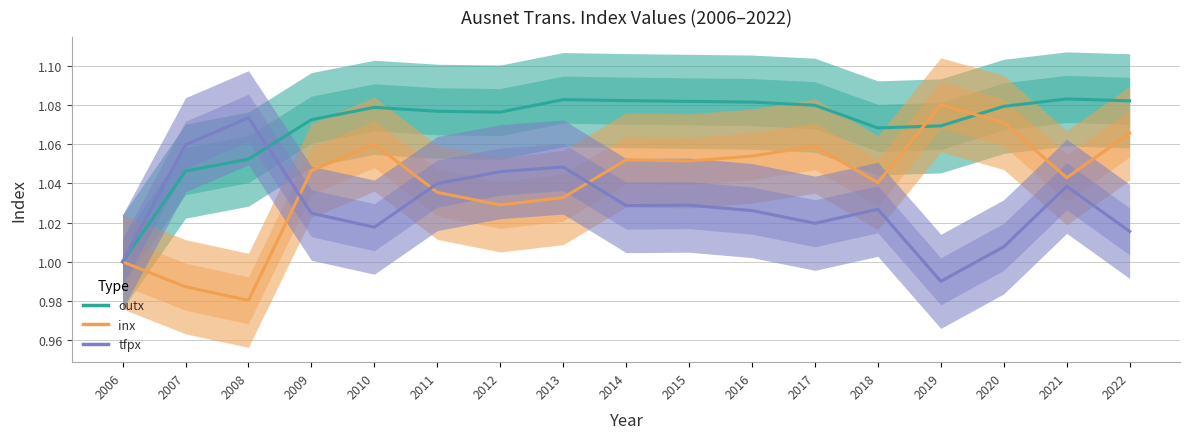

What is the total value across all series at 2018?

3.1